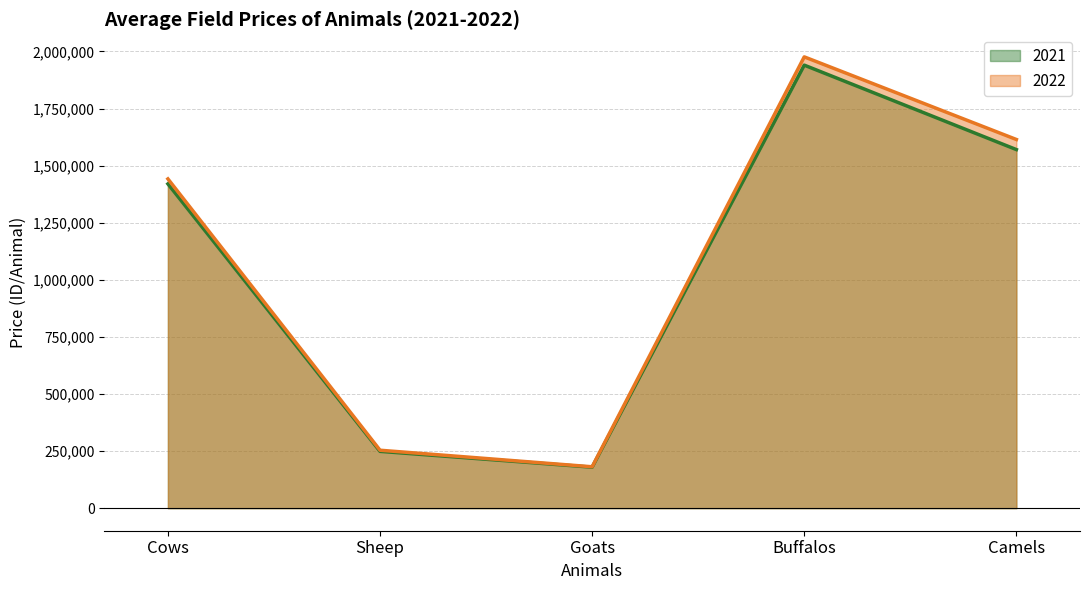

Reading left to right, list all the values displayed in this chart.

2021: Cows=1420077	Sheep=248743	Goats=179427	Buffalos=1940043	Camels=1570251
2022: Cows=1441876	Sheep=253695	Goats=181188	Buffalos=1976245	Camels=1614470